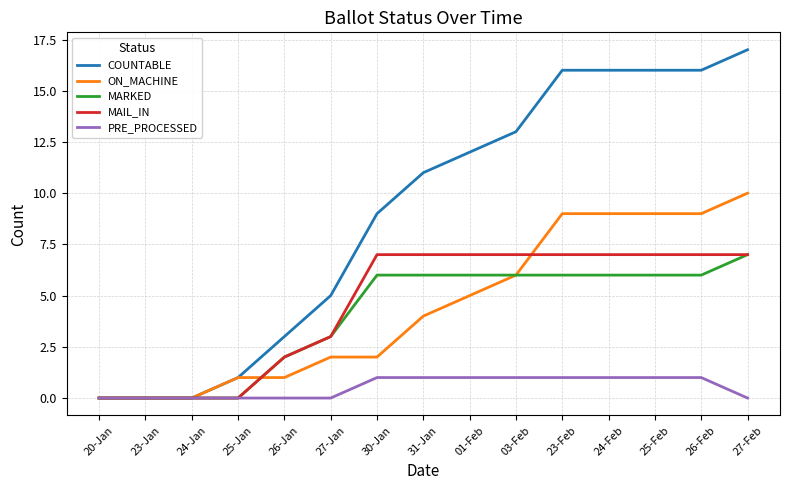

How many values in the MARKED series are below 6?

6